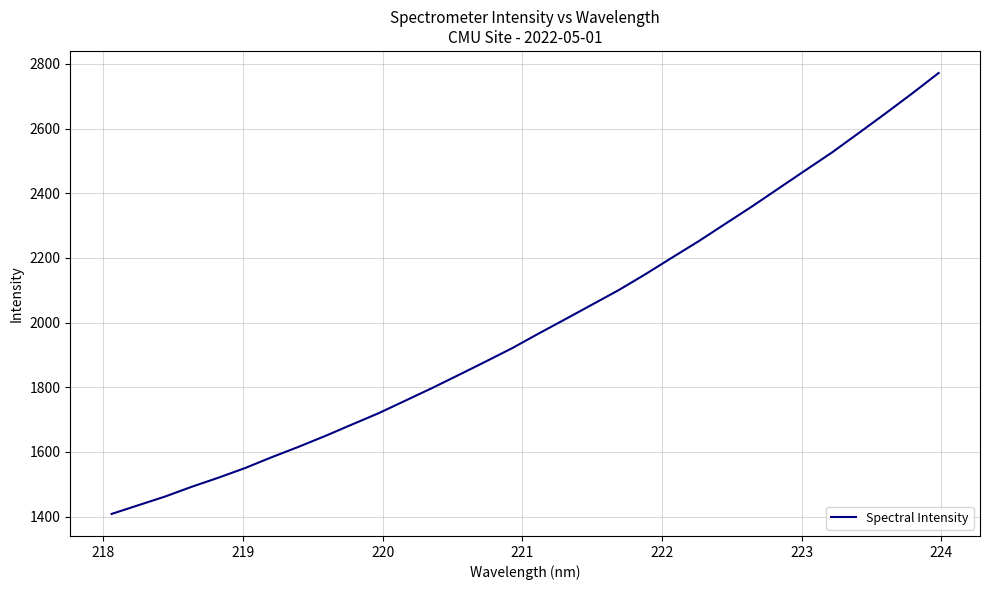

What is the greatest value displayed?

2771.7